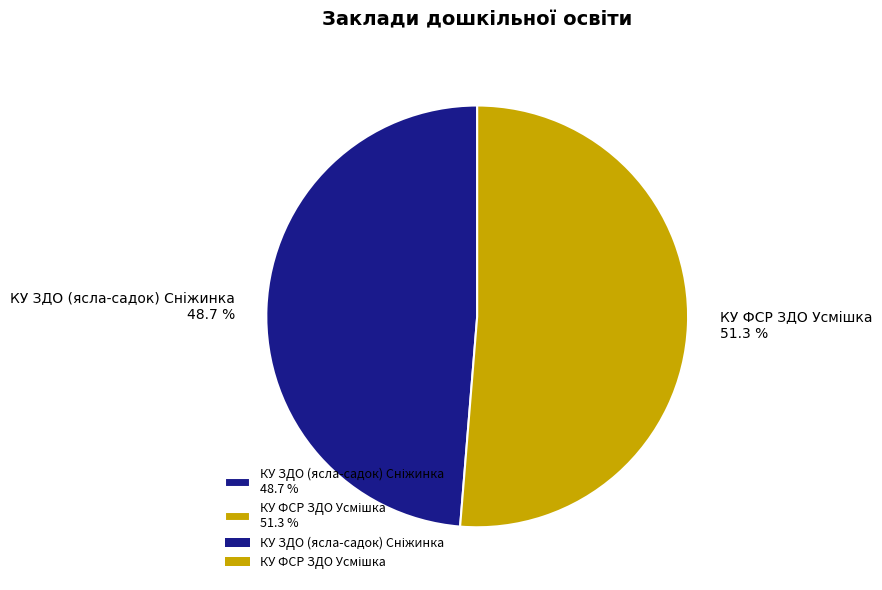

Is there any slice that represents more than half of the pie?

Yes